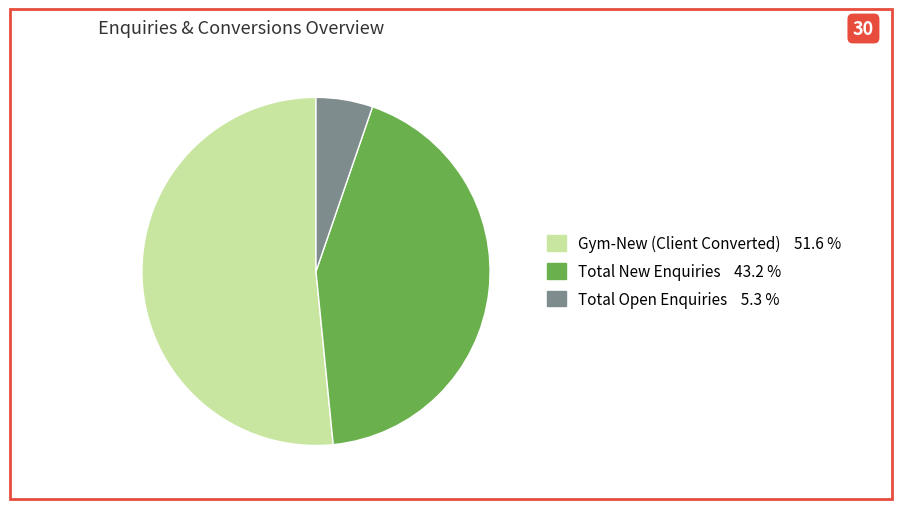

Count the number of slices in the pie.

3